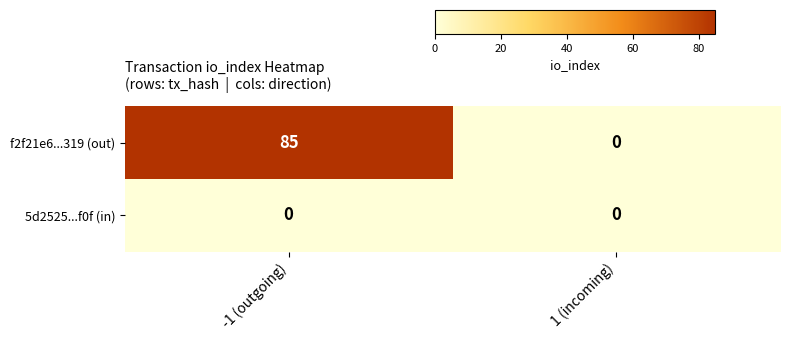

Reading left to right, transcribe all the data shown in this chart.

f2f21e6...319 (out): -1 (outgoing)=85	1 (incoming)=0
5d2525...f0f (in): -1 (outgoing)=0	1 (incoming)=0